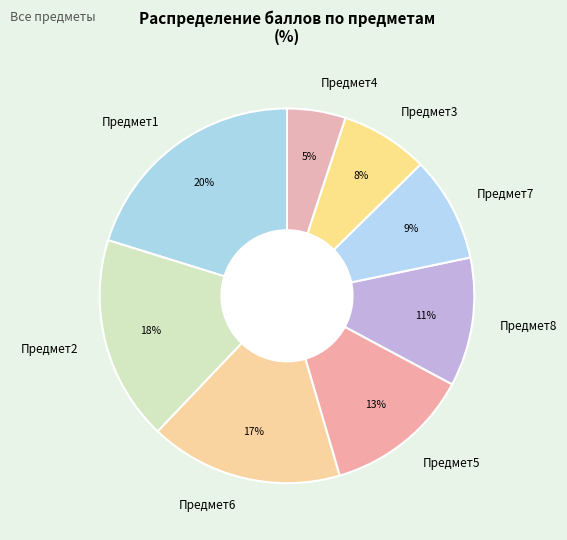

The Предмет2 slice represents 29% of the pie. True or false?

False